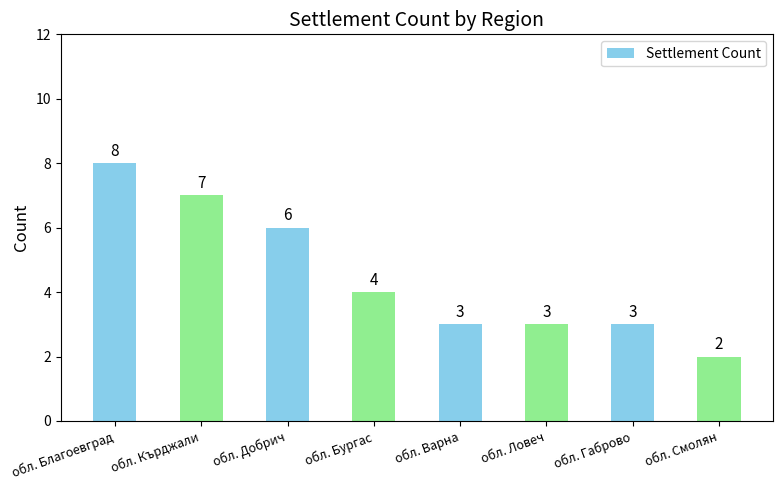

The chart shows a value of 13 at обл. Благоевград. True or false?

False